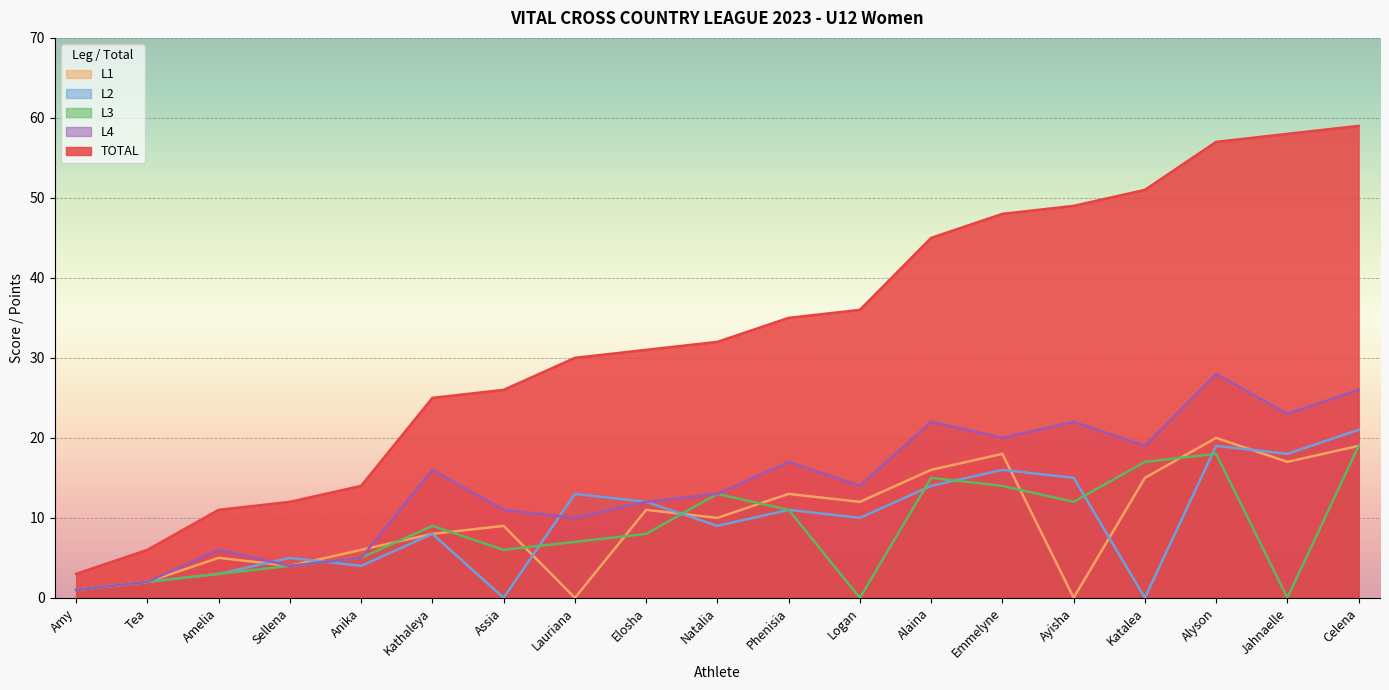

In L3, how many points are higher than both neighbors (excluding endpoints)?

4